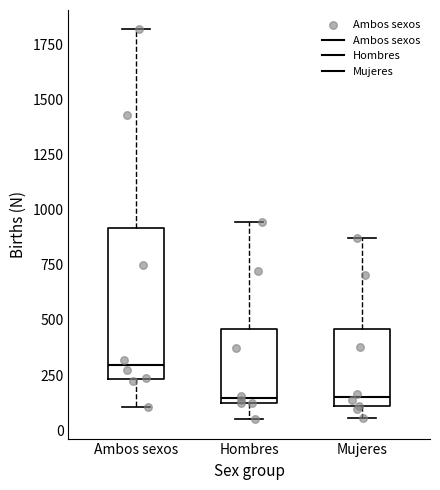

Reading left to right, read every box against the y-axis: the position of its median line, the range the box covers, and the ends of its whiskers. The values are not printed on the chart, so give them approximately, as read against the axis.

Ambos sexos: median 300, box 250 to 900, whiskers 100 to 1800
Hombres: median 150, box 100 to 450, whiskers 50 to 950
Mujeres: median 150, box 100 to 450, whiskers 50 to 850